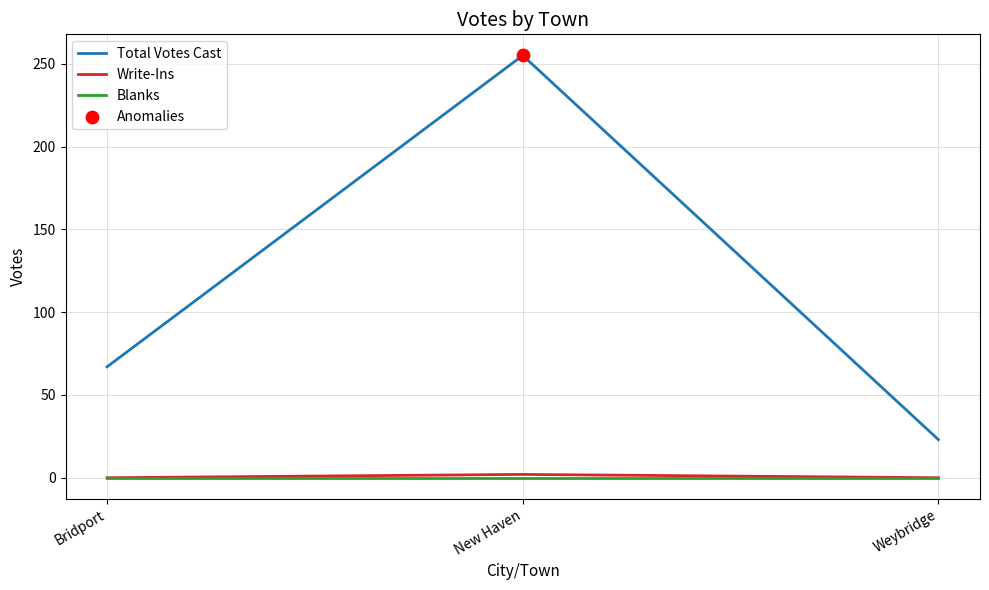

At which category is the sum across all series the highest?

New Haven